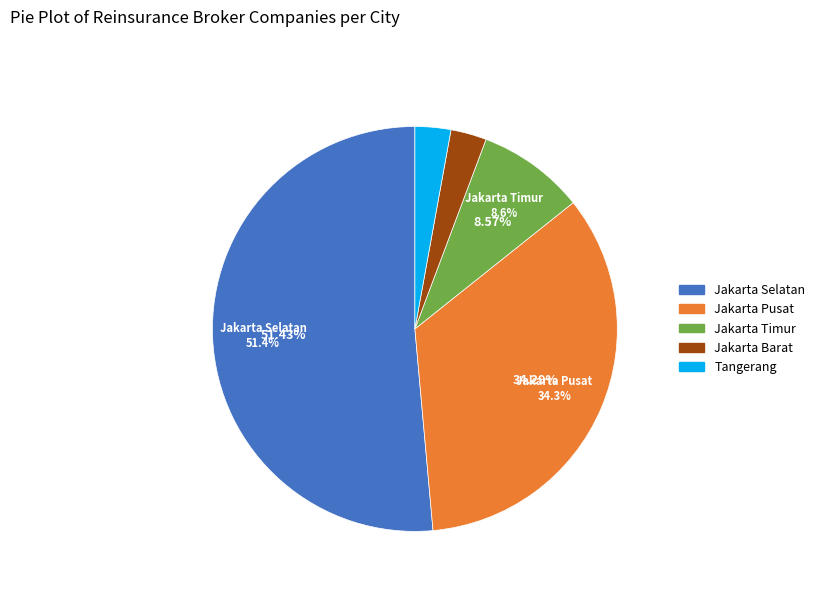

Which category has the smallest portion of the pie?

Jakarta Barat